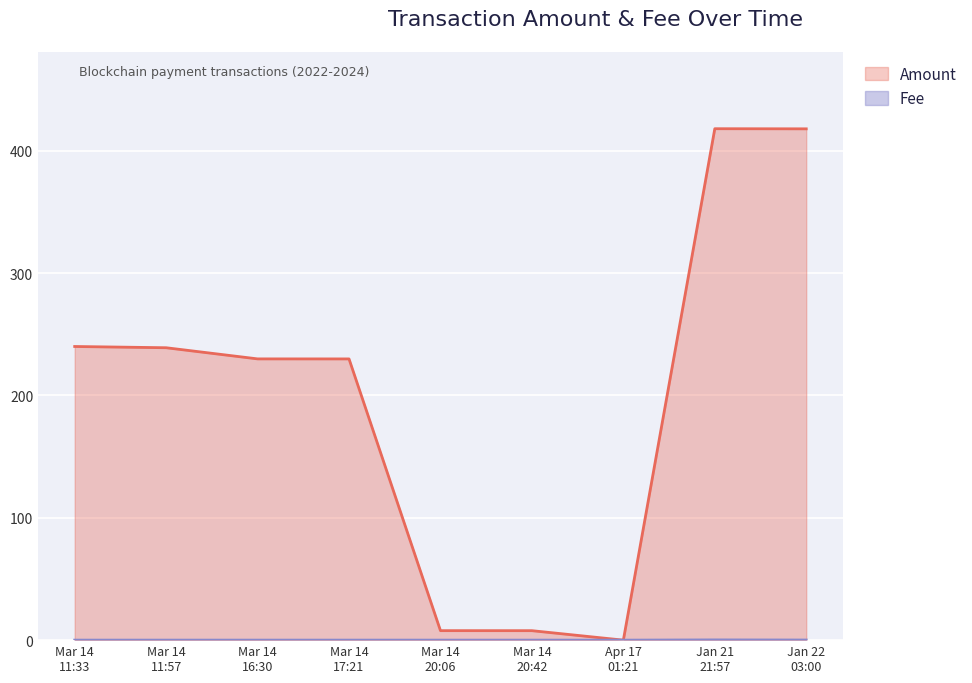

Reading left to right, what are all the values shown in this chart?

Amount: 240.0	239.0	229.9	229.8	7.8	7.7	0.0	418.0	417.9
Fee: 0.0	0.0	0.0	0.0	0.0	0.0	0.0	0.2	0.1